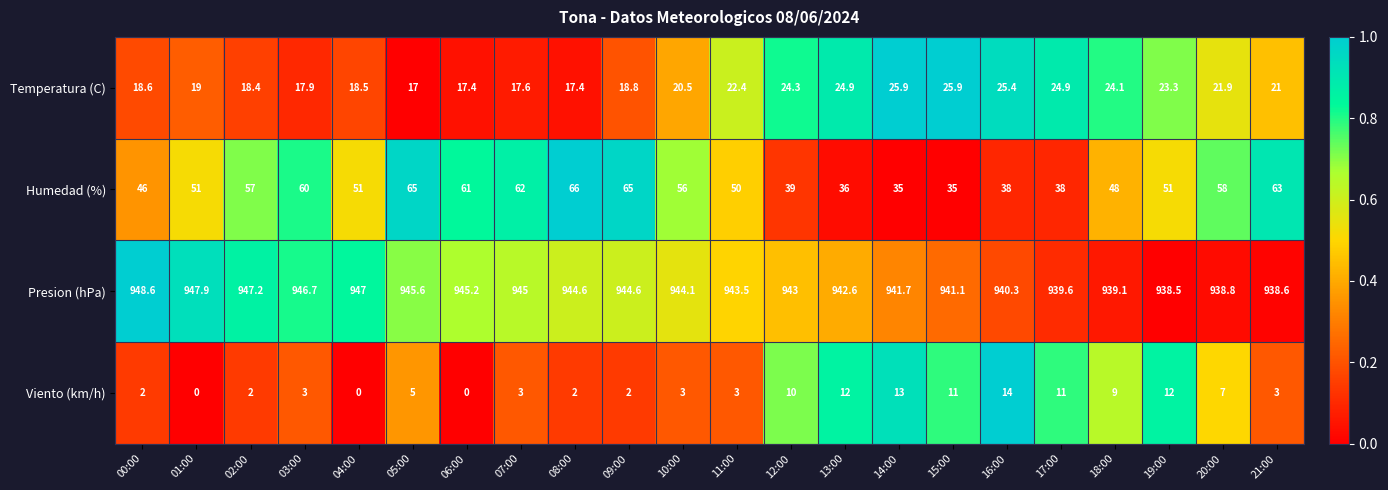

What is the difference between the maximum and second lowest values in the Temperatura (C) series?

8.5